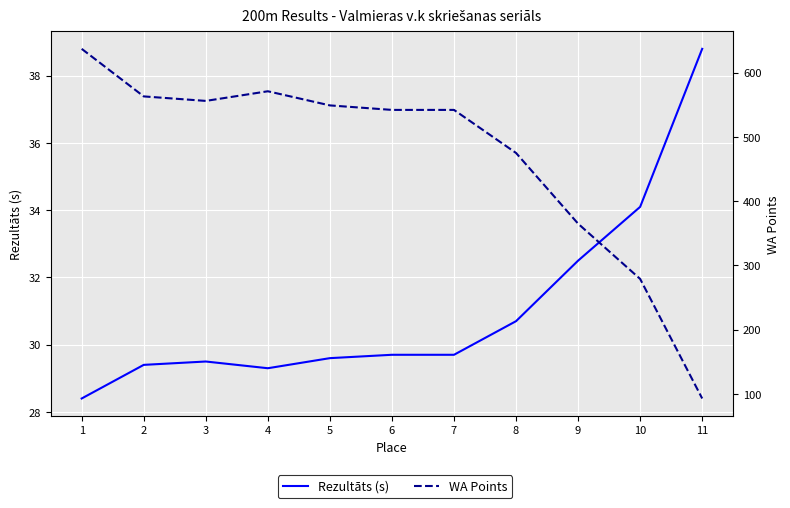

At how many categories does at least one series exceed 412?

8